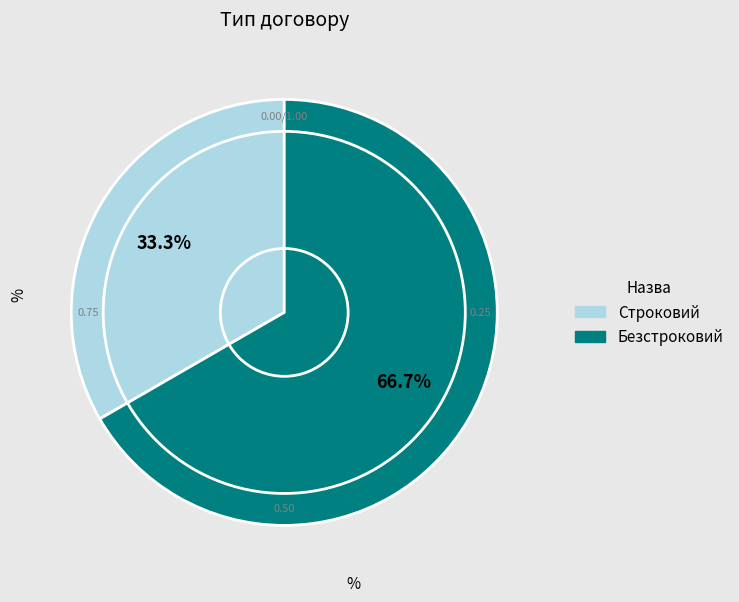

True or false: Строковий accounts for 33% of the total.

True